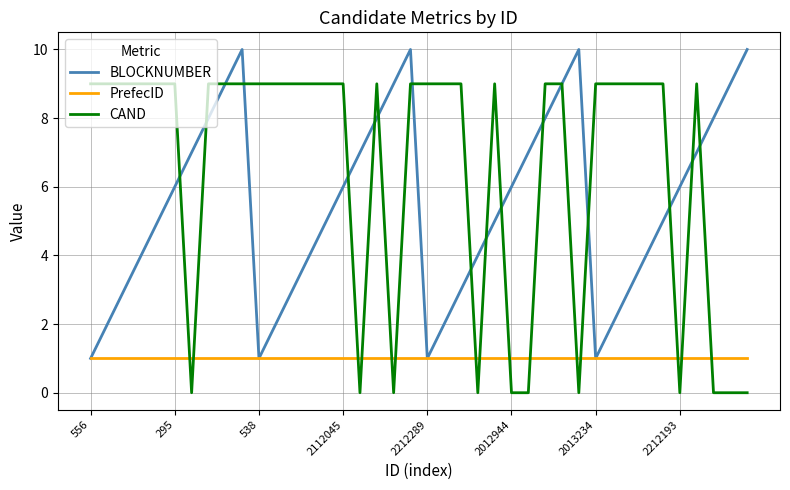

Rank the series by their average value, from lowest to highest.

PrefecID, BLOCKNUMBER, CAND